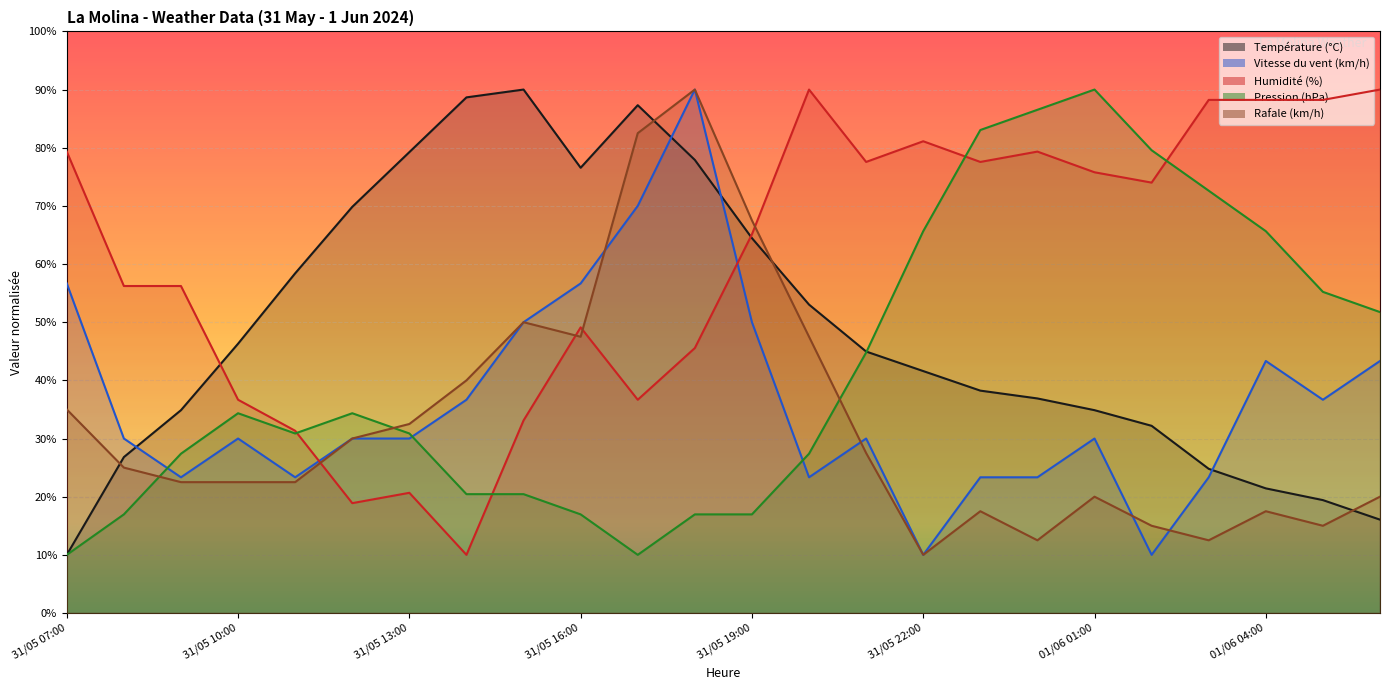

What value does the Vitesse du vent (km/h) series have at 31/05 09:00?

23.3